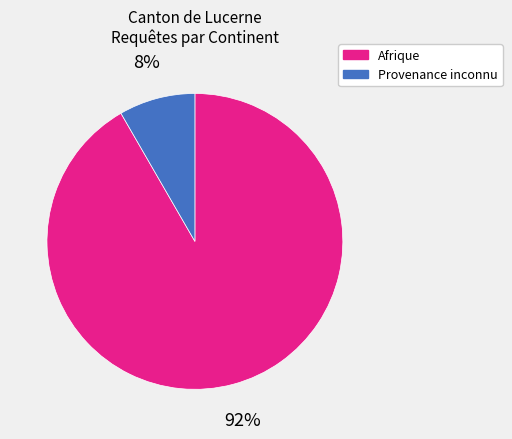

To the nearest percent, what is the average slice percentage?

50%